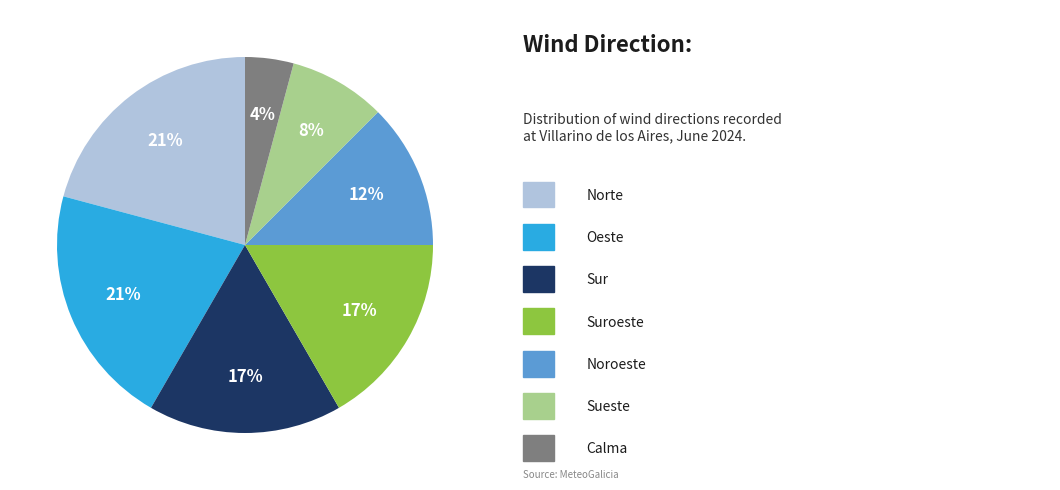

Count the number of slices in the pie.

7